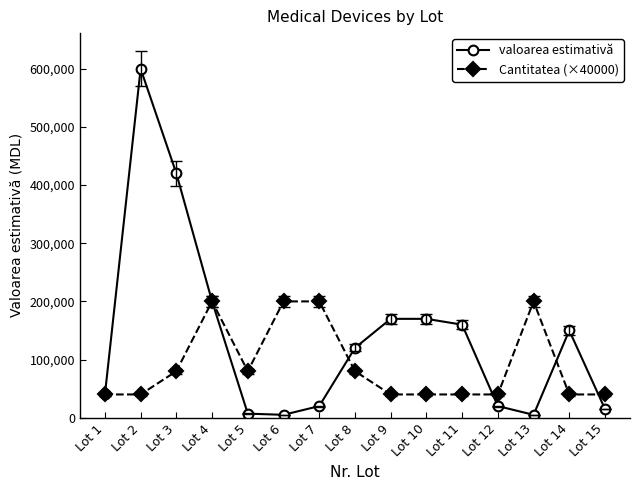

Rank the series at Lot 15 from highest to lowest value.

Cantitatea (×40000), valoarea estimativă